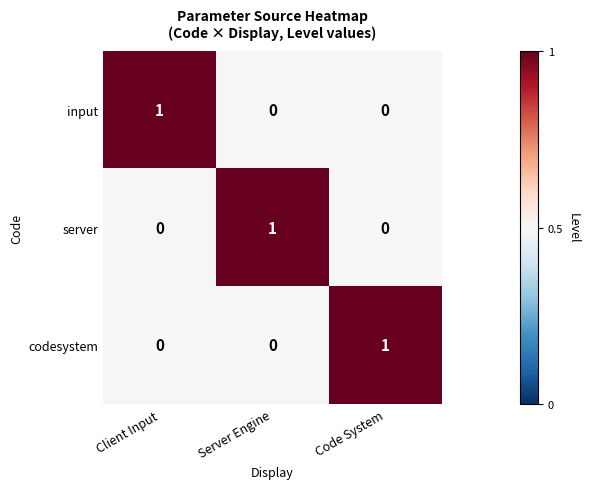

The input series shows 1 at Server Engine. True or false?

False